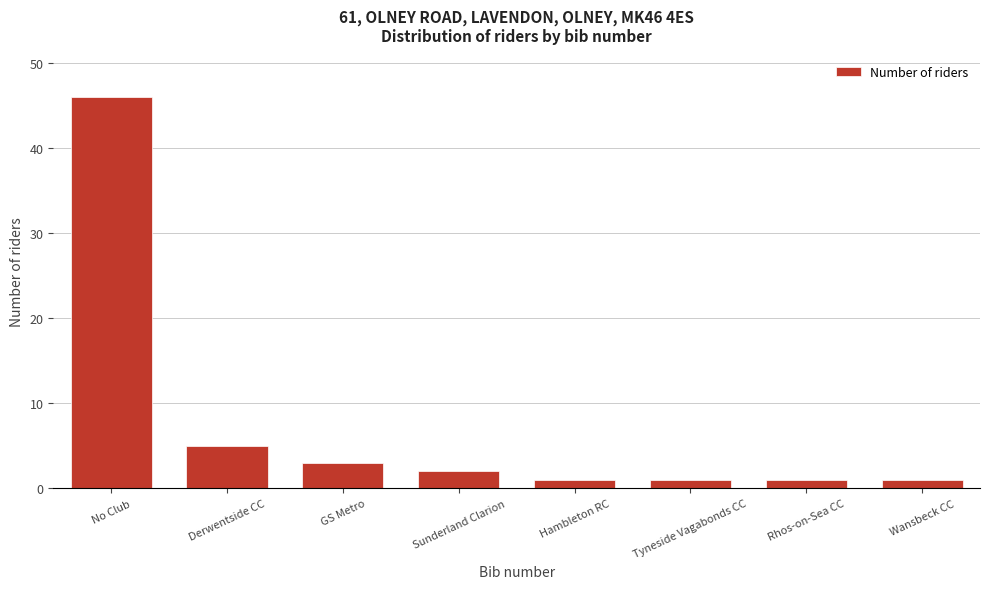

Reading right to left, extract all data points from this chart.

Wansbeck CC=1	Rhos-on-Sea CC=1	Tyneside Vagabonds CC=1	Hambleton RC=1	Sunderland Clarion=2	GS Metro=3	Derwentside CC=5	No Club=46